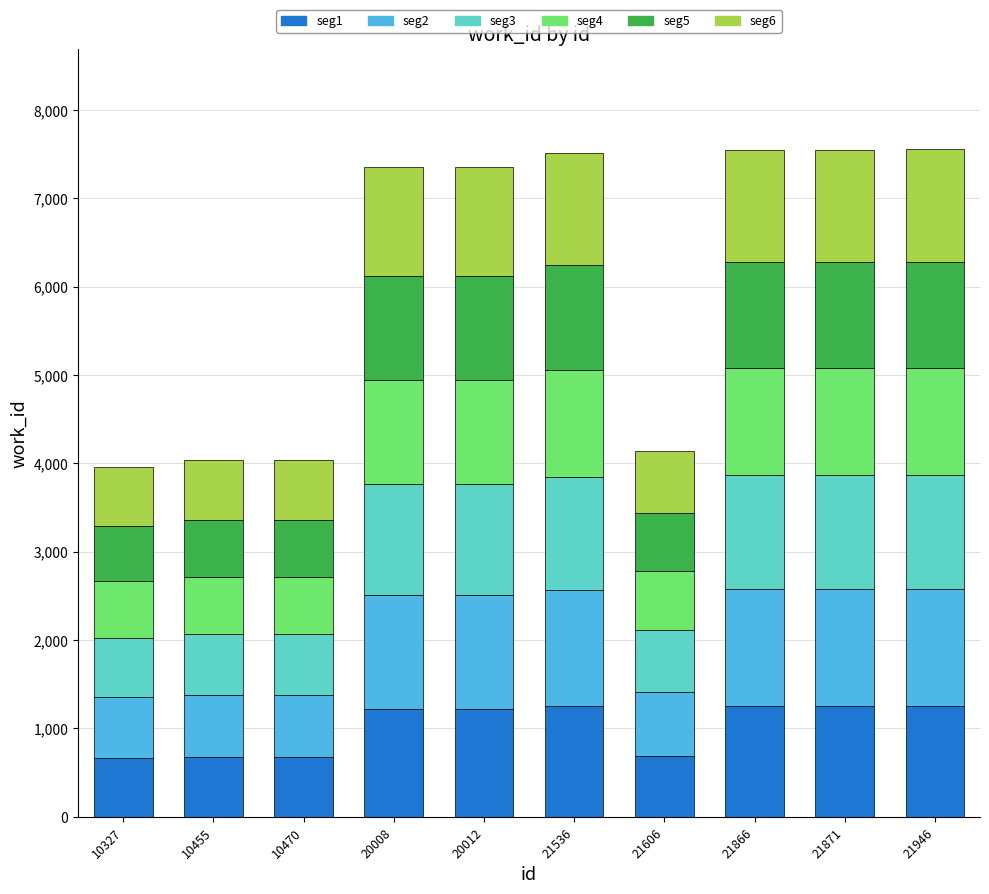

Does the chart contain stacked bars?

Yes